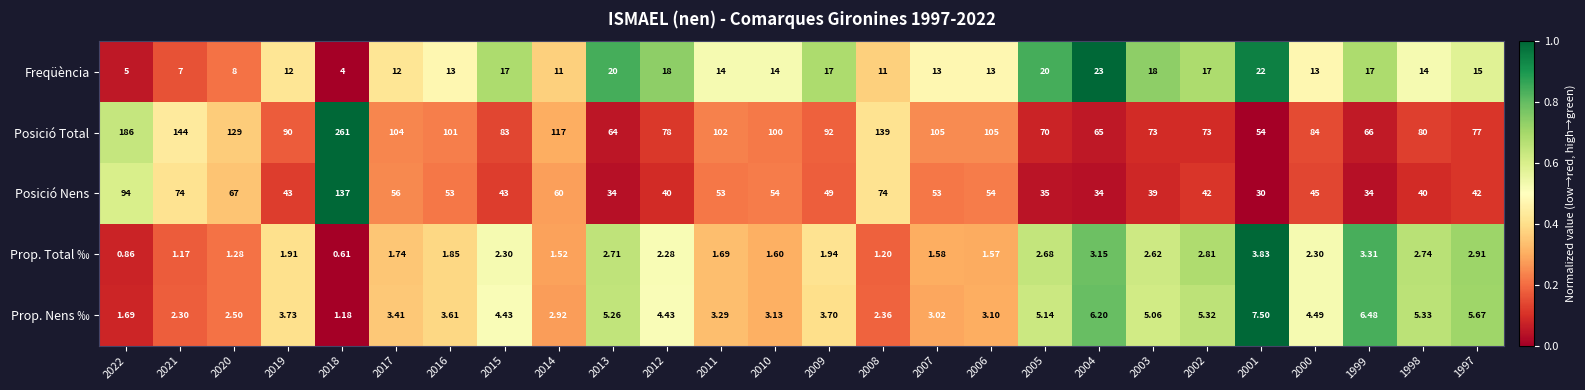

At 2022, list the series in order from largest to smallest.

Posició Total, Posició Nens, Freqüència, Prop. Nens ‰, Prop. Total ‰